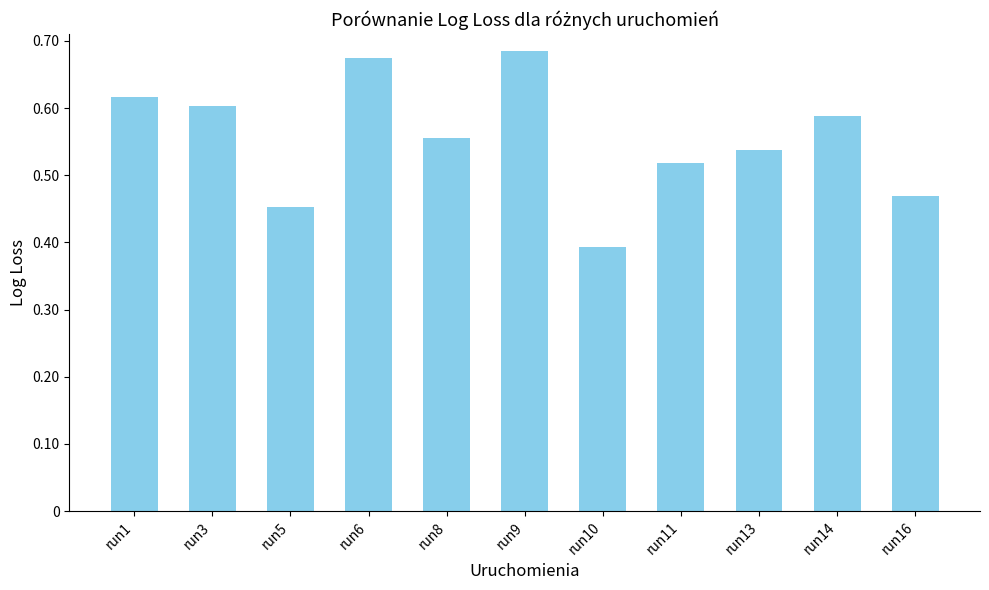

List the labels in order of value, largest first.

run9, run6, run1, run3, run14, run8, run13, run11, run16, run5, run10